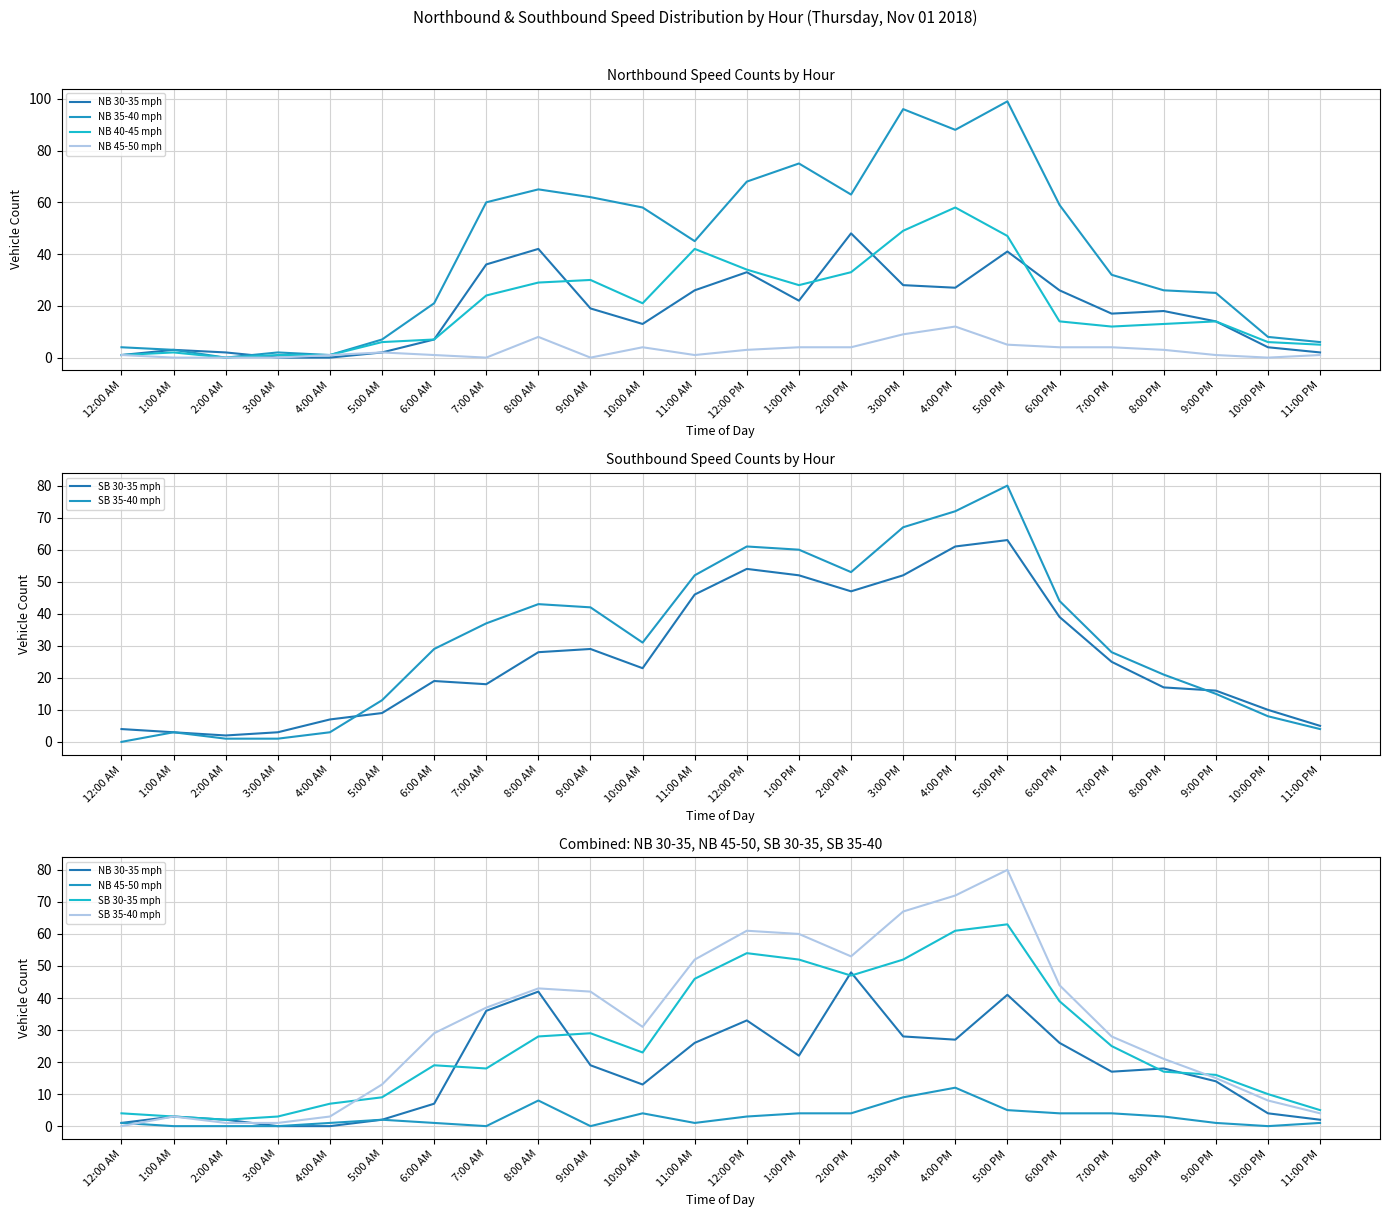

What is the difference between the second highest and second lowest values in the NB 40-45 mph series?

48